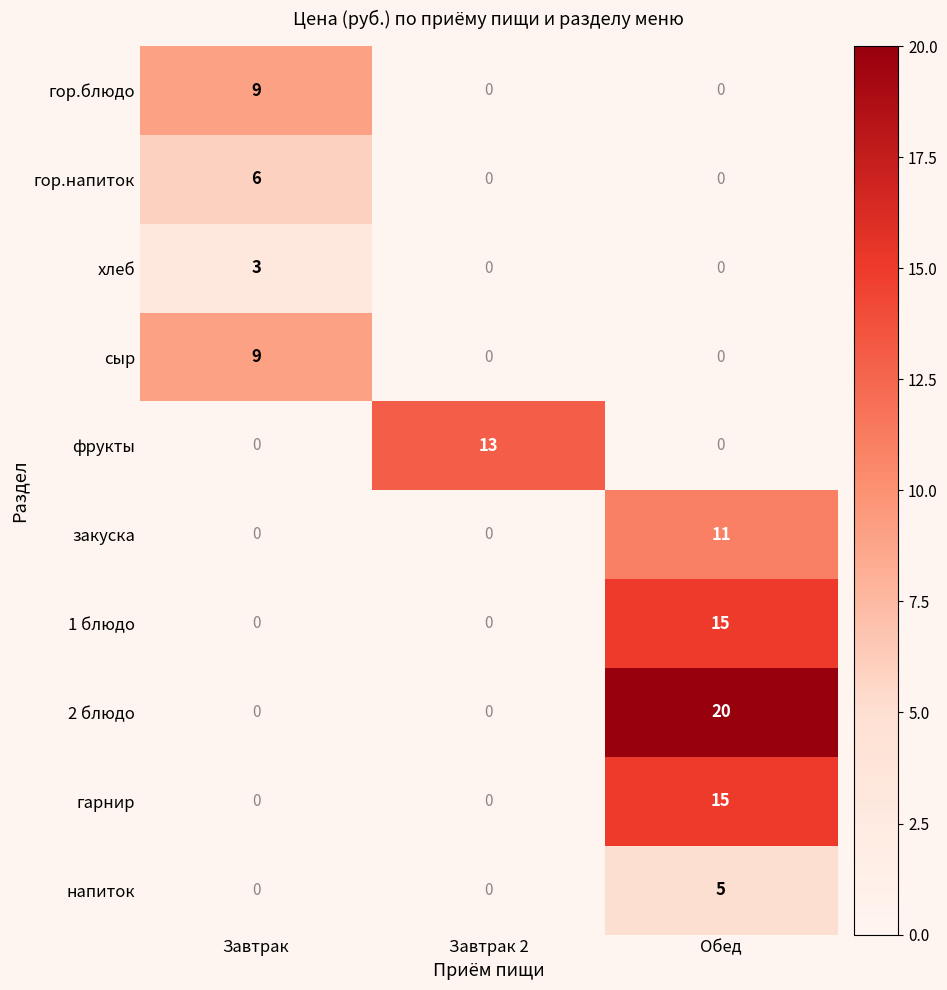

What is the total value across all series at Обед?

66